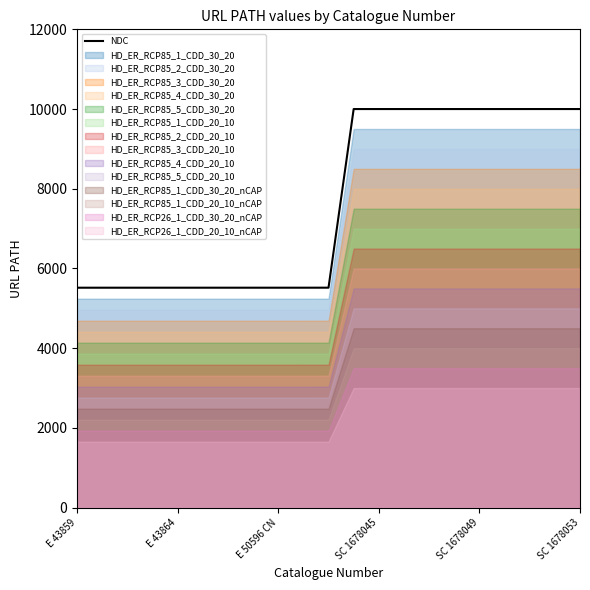

How many lines are shown in the chart?

1